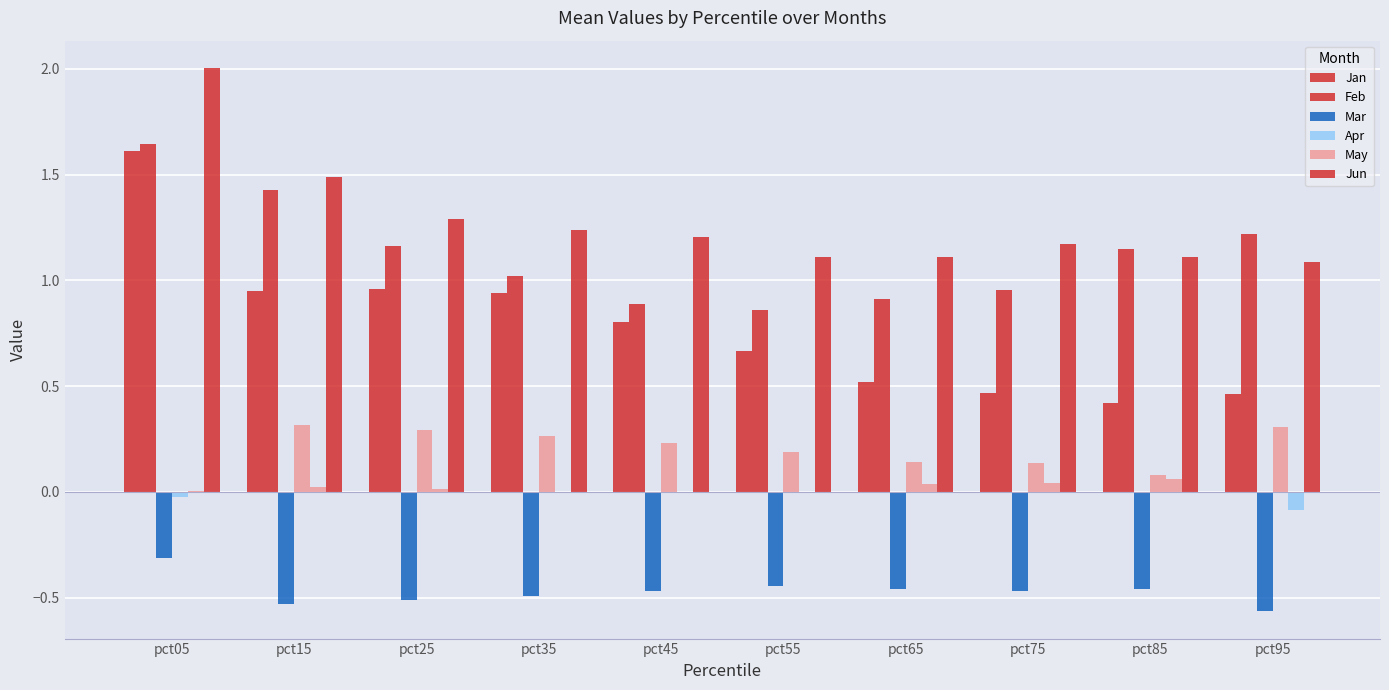

What is the sum of all Apr values?

1.9